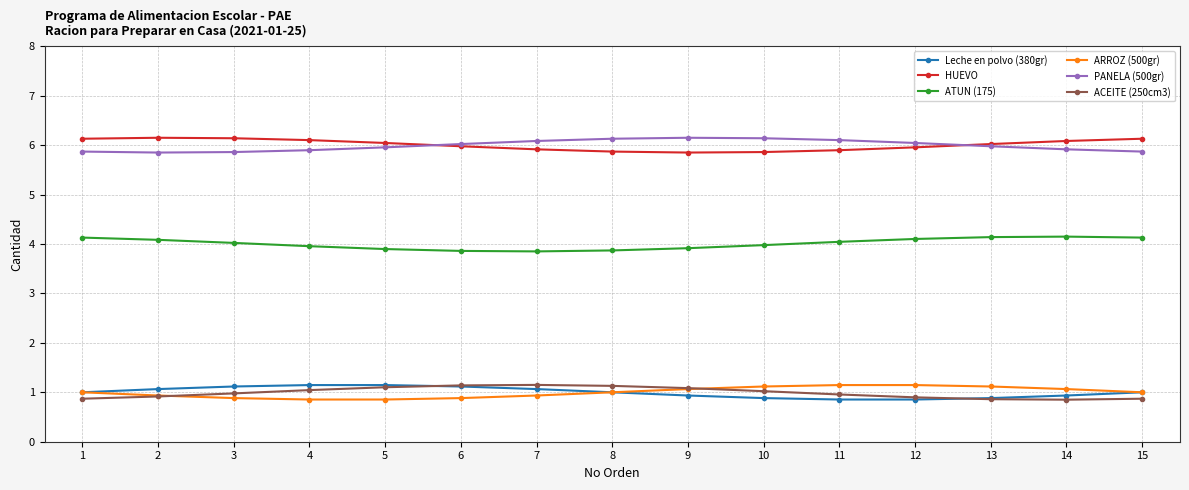

What is the value of the PANELA (500gr) point at the 14th from the left?

5.9